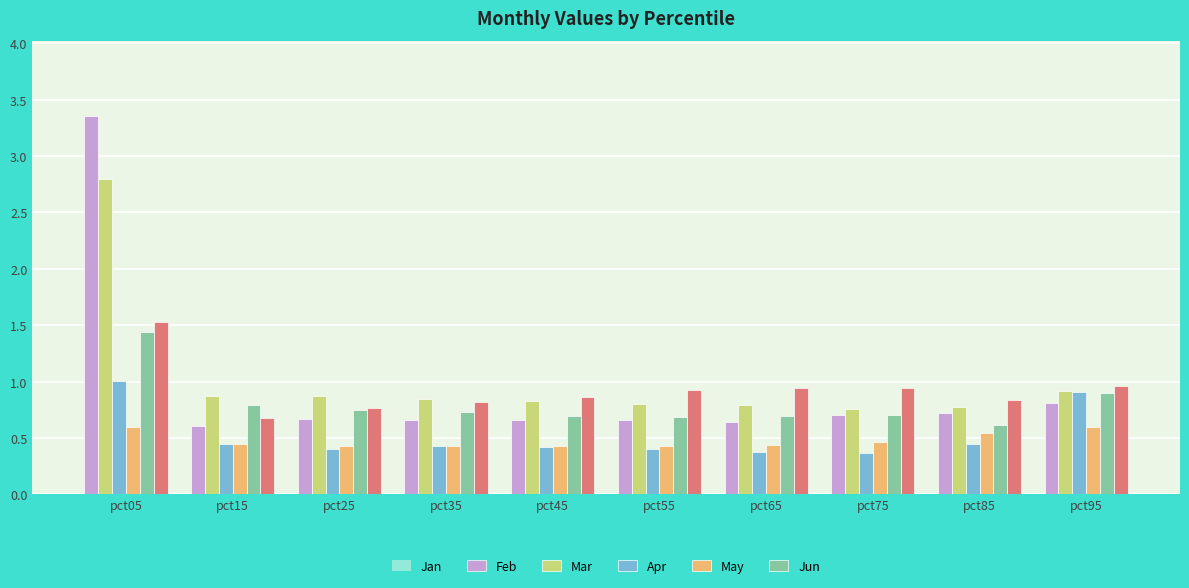

The value of Feb at pct75 is 0.5. True or false?

False